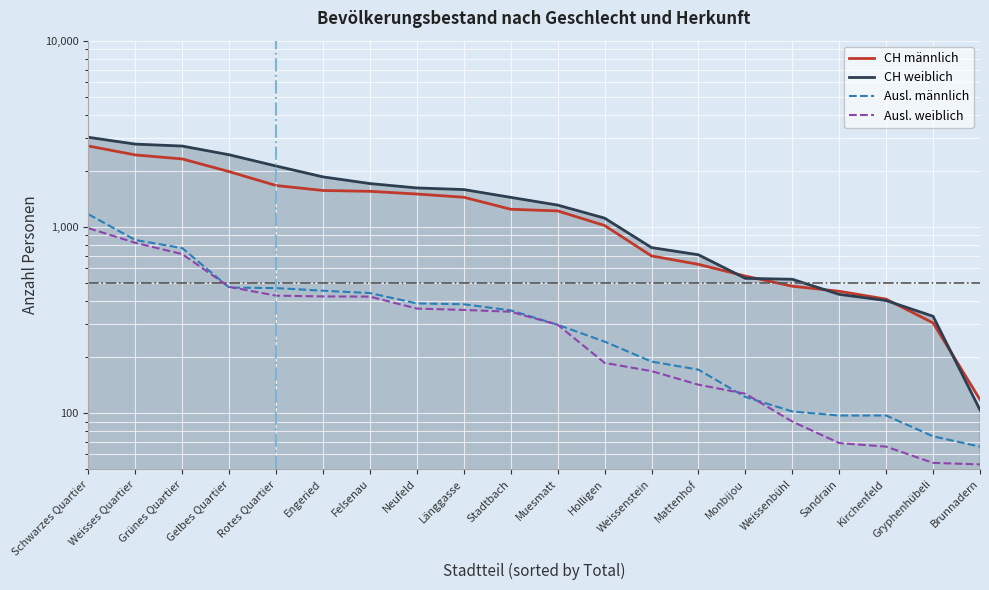

What is the minimum value for Ausl. weiblich?

53